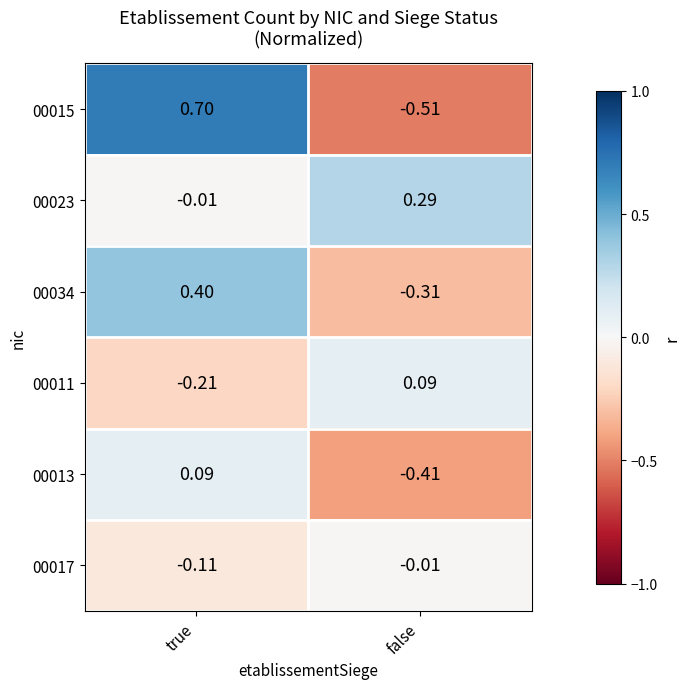

At which category does the chart reach its minimum across all series?

false